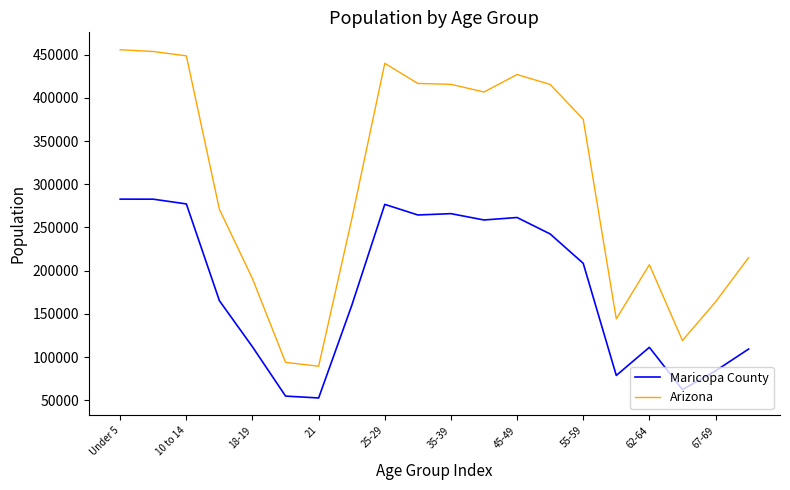

Which series has the widest spread of values?

Arizona